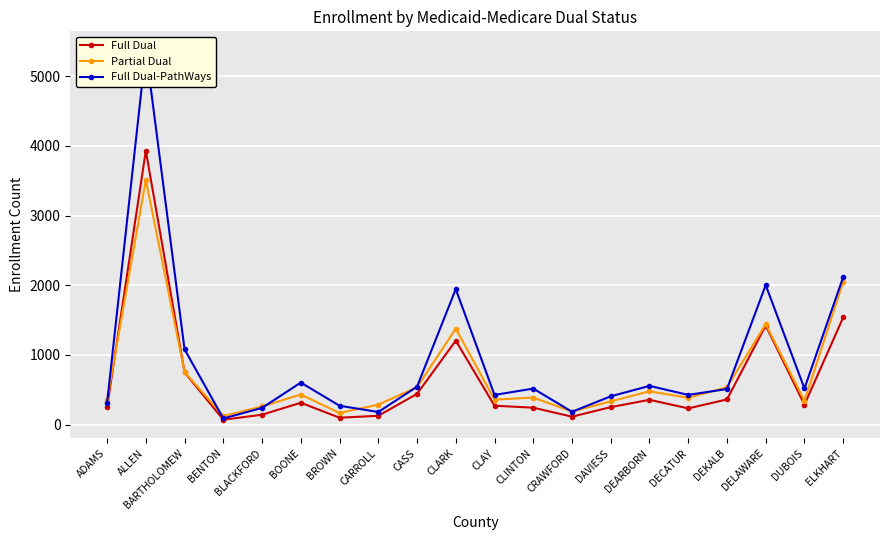

What is the approximate value of Full Dual-PathWays at ELKHART, to the nearest 50?

2100